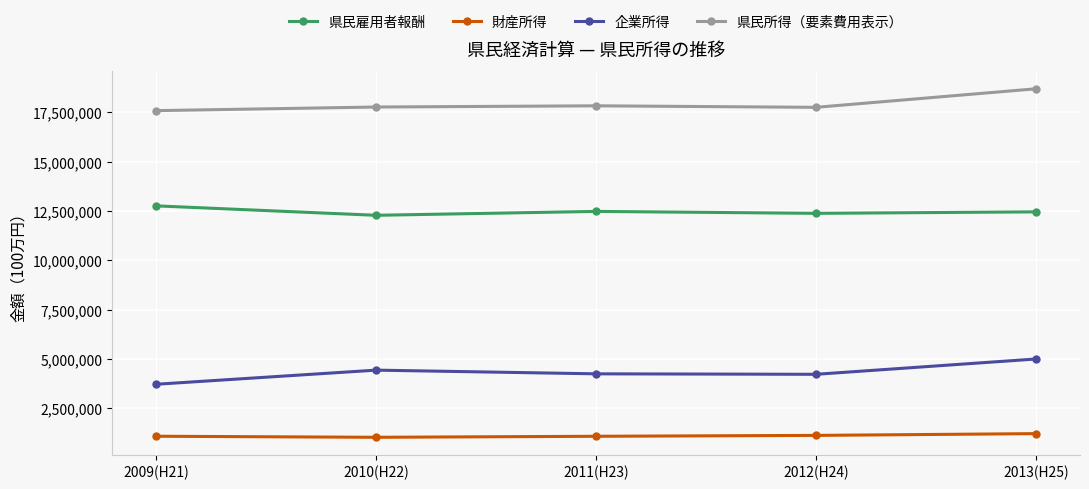

True or false: 企業所得 has more than 2 interior local peaks.

False